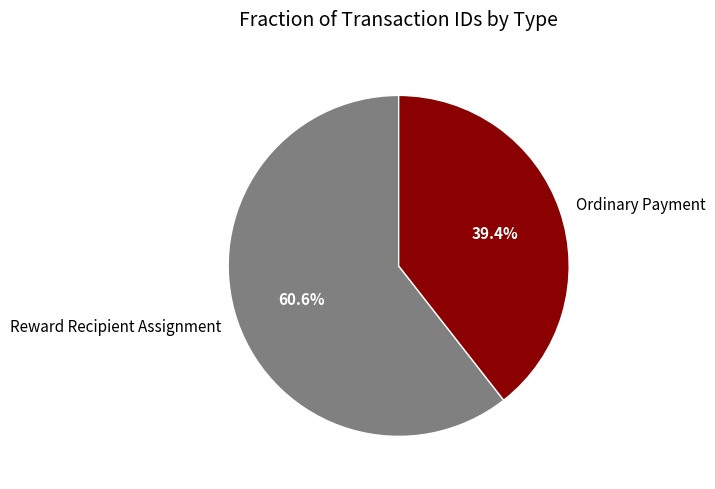

How many slices are in this pie chart?

2